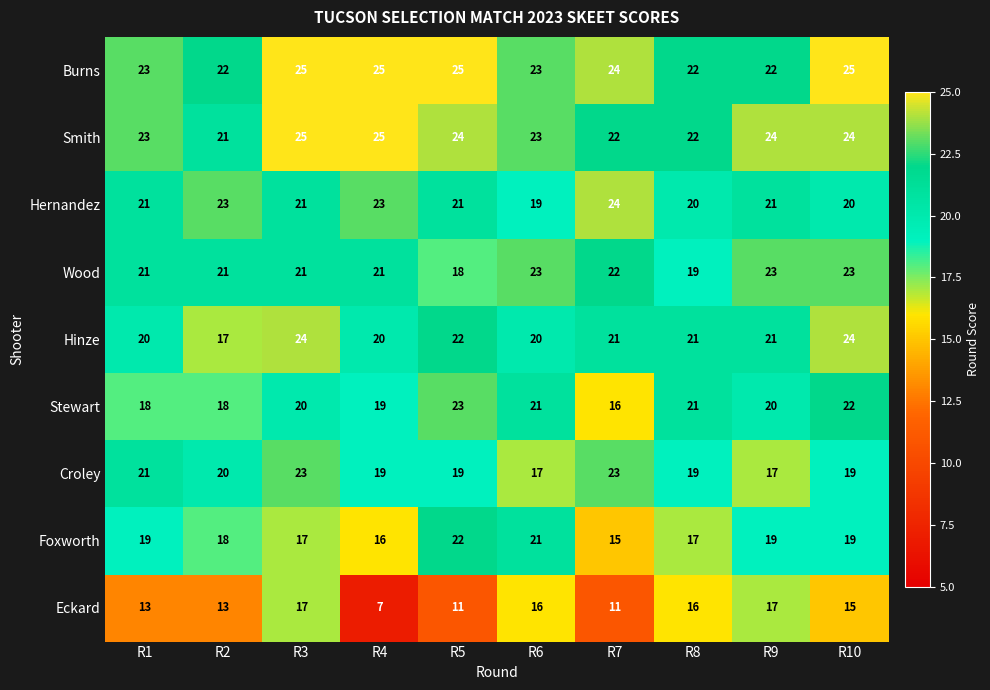

Which series has the largest range (max minus min)?

Eckard